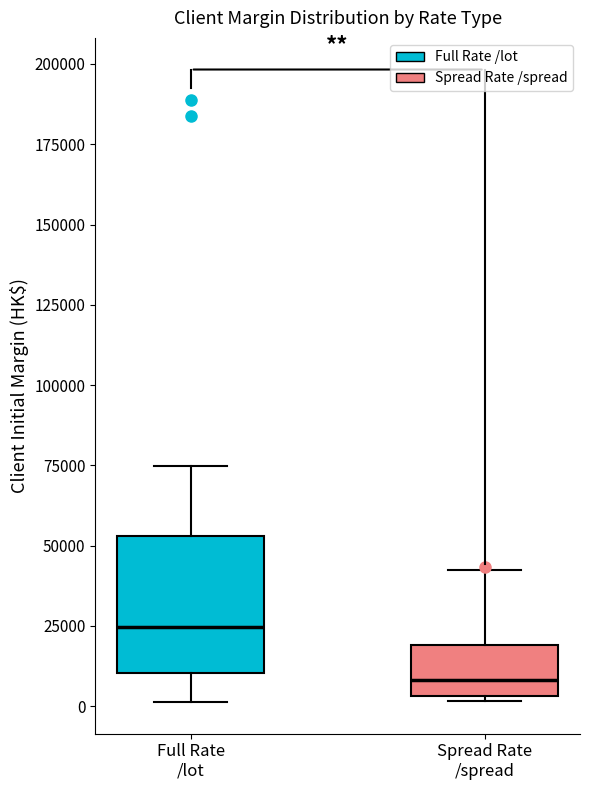

Reading left to right, read every box against the y-axis: the position of its median line, the range the box covers, and the ends of its whiskers. The values are not printed on the chart, so give them approximately, as read against the axis.

Full Rate /lot: median 25000, box 10000 to 55000, whiskers 0 to 75000
Spread Rate /spread: median 10000, box 5000 to 20000, whiskers 0 to 40000